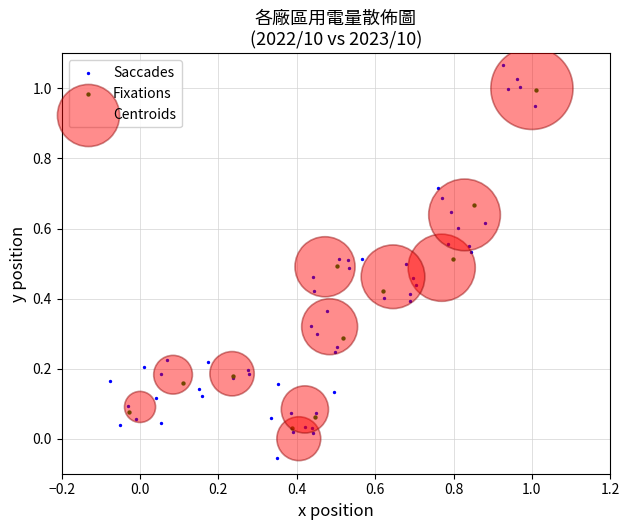

Which series reaches the maximum Y coordinate?

Saccades